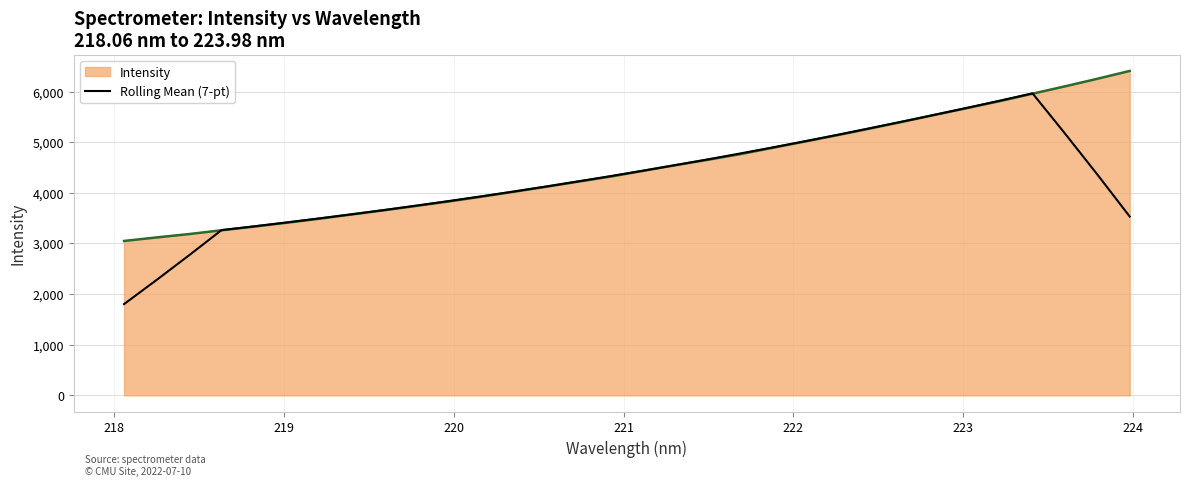

Which series has the widest spread of values?

Rolling Mean (7-pt)